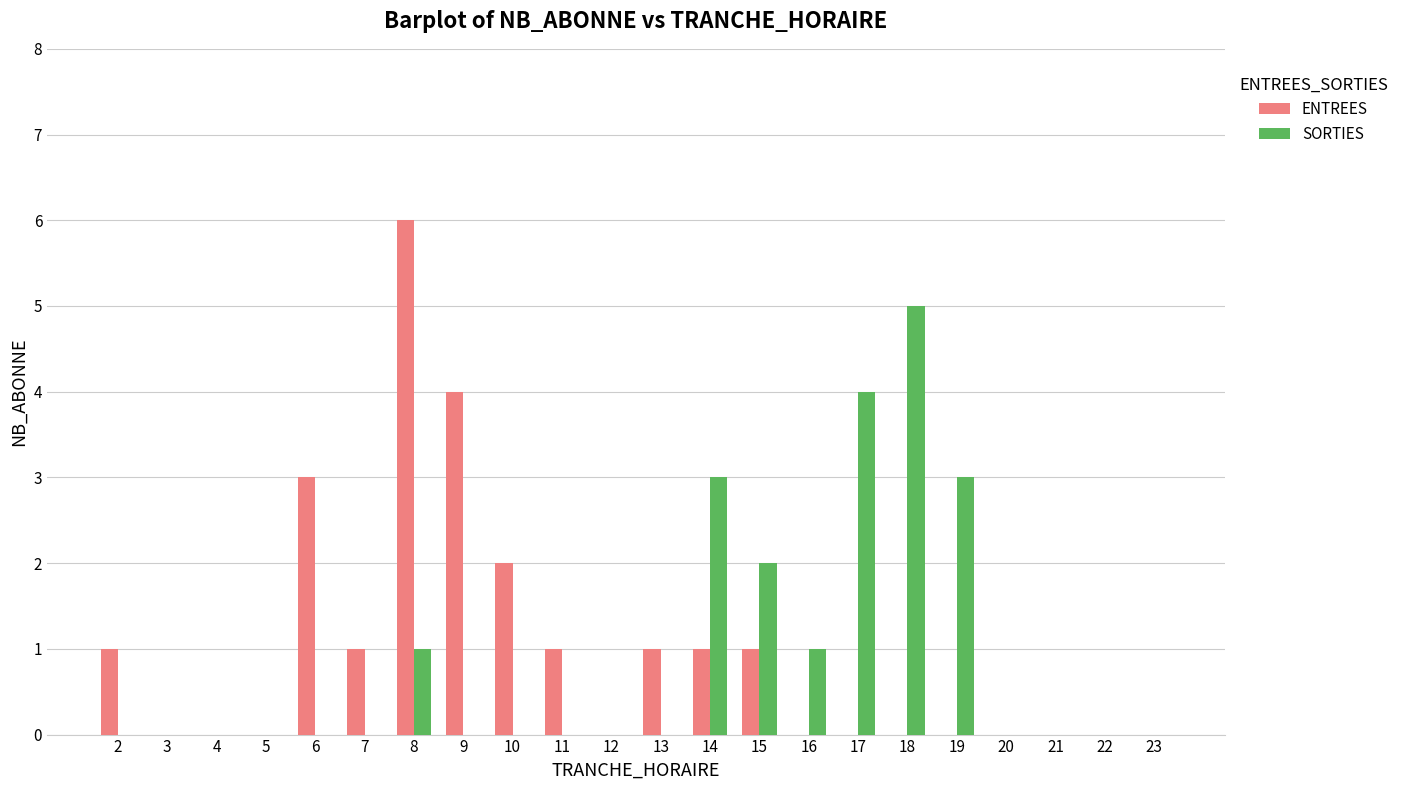

True or false: ENTREES has a value of 4 at 21.

False